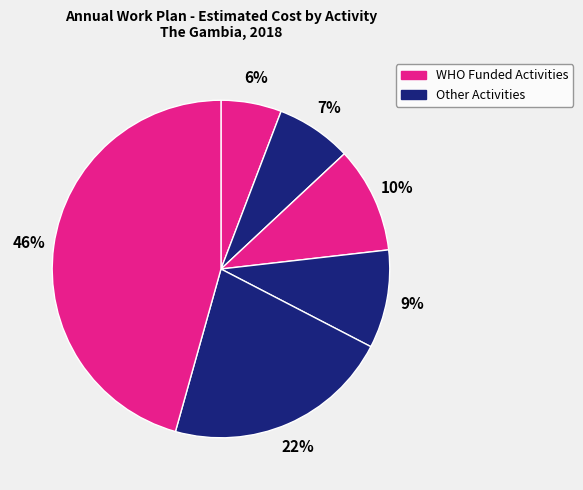

Does any single category account for the majority?

No